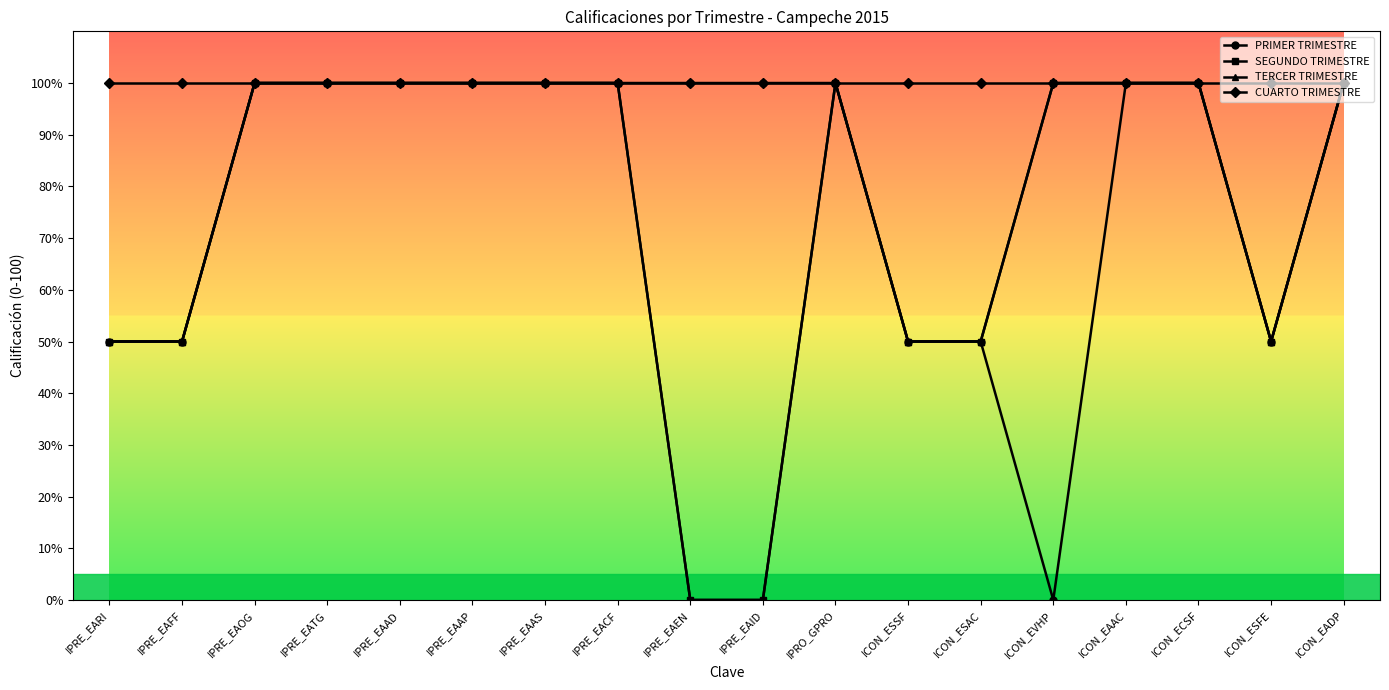

True or false: PRIMER TRIMESTRE has a value of 100 at IPRE_EAAD.

True